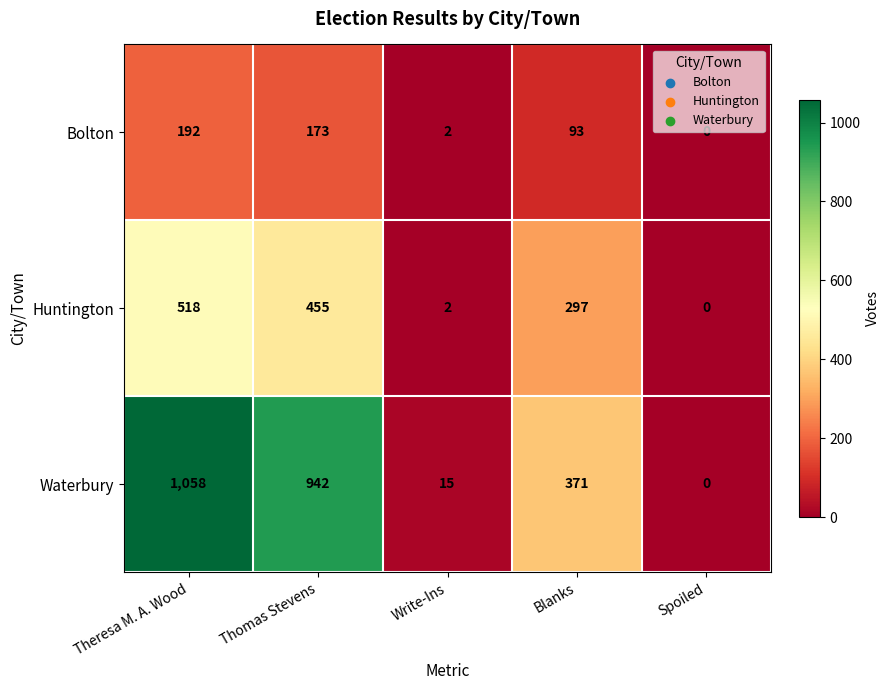

What is the total value across all series at Theresa M. A. Wood?

1768